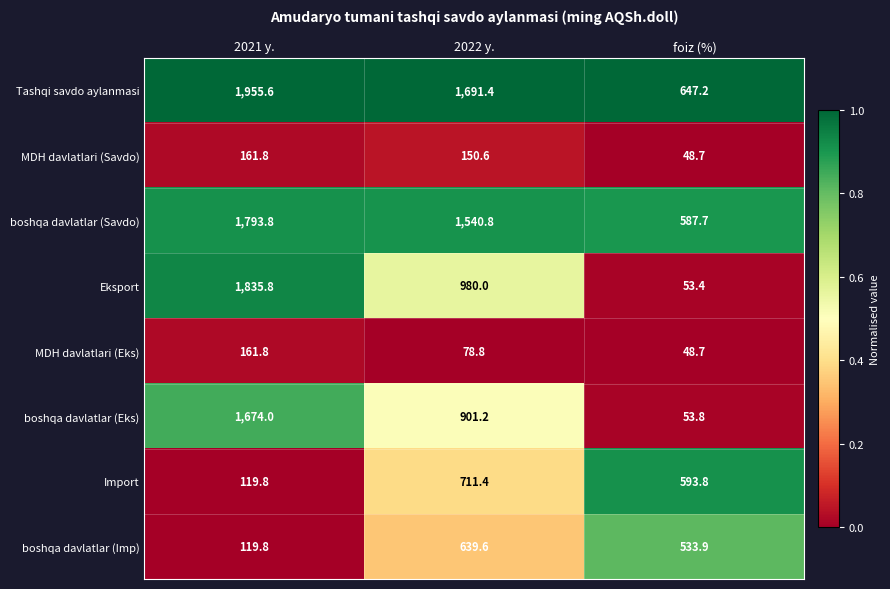

What is the difference between the maximum and minimum values in the MDH davlatlari (Eks) series?

113.1